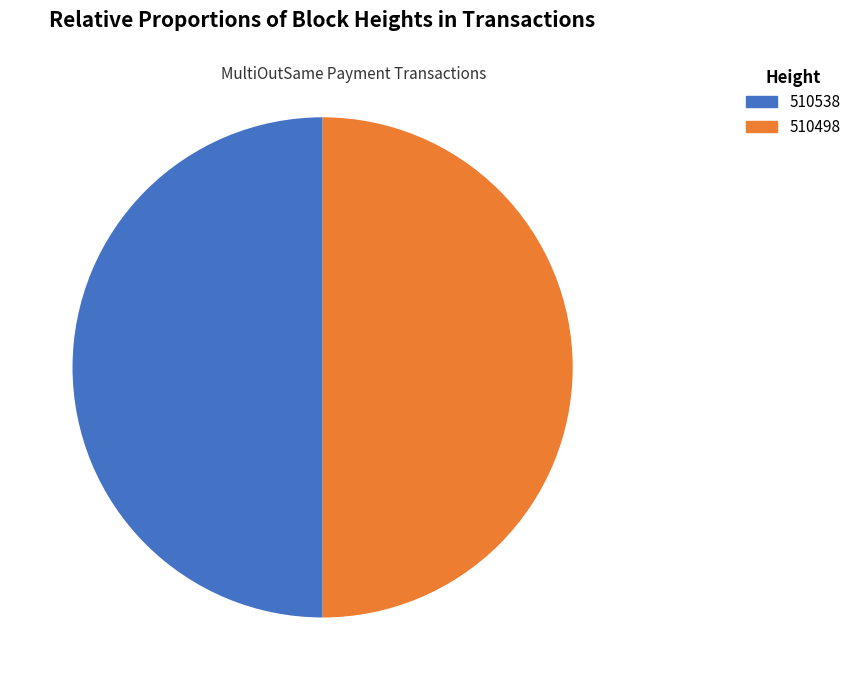

Approximately how many times larger is the value at 510538 compared to 510498?

1.0